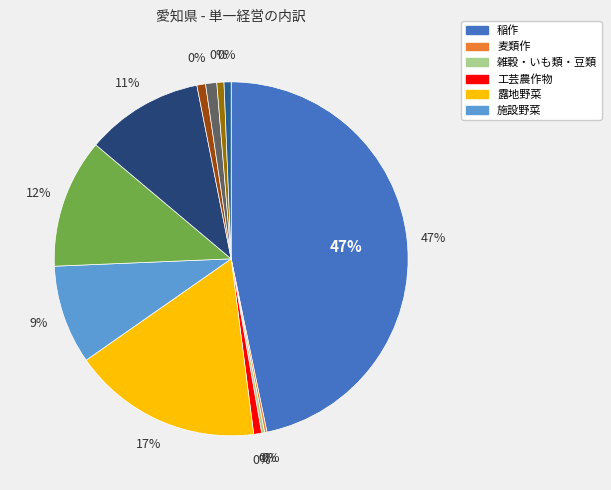

Between 雑穀・いも類・豆類 and 養豚, which is larger?

養豚